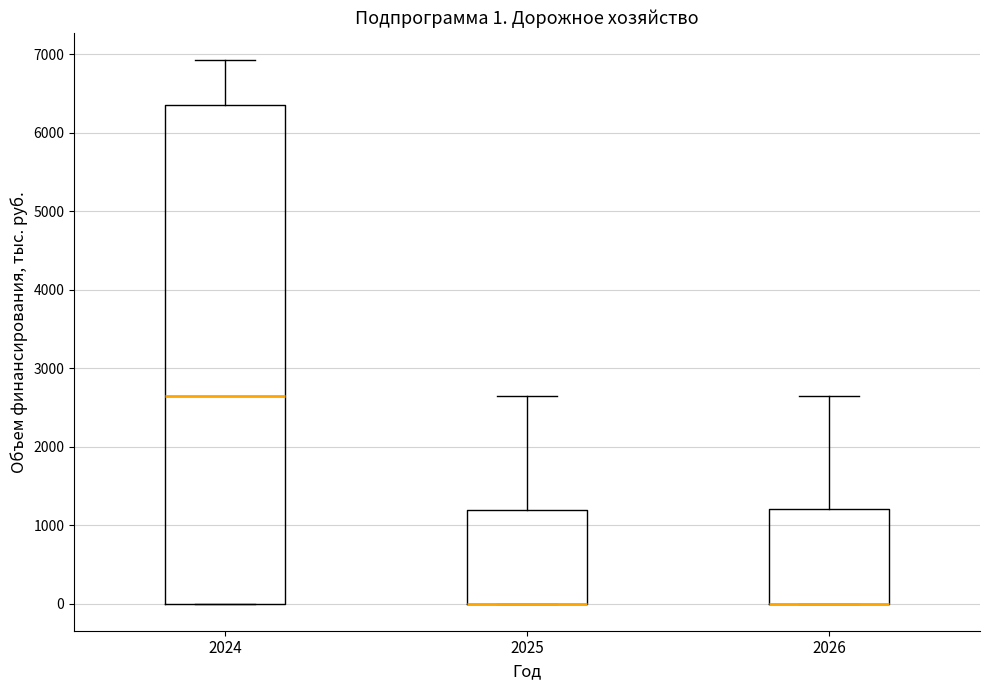

Comparing the boxes themselves (not the whiskers), which one is the tallest?

2024